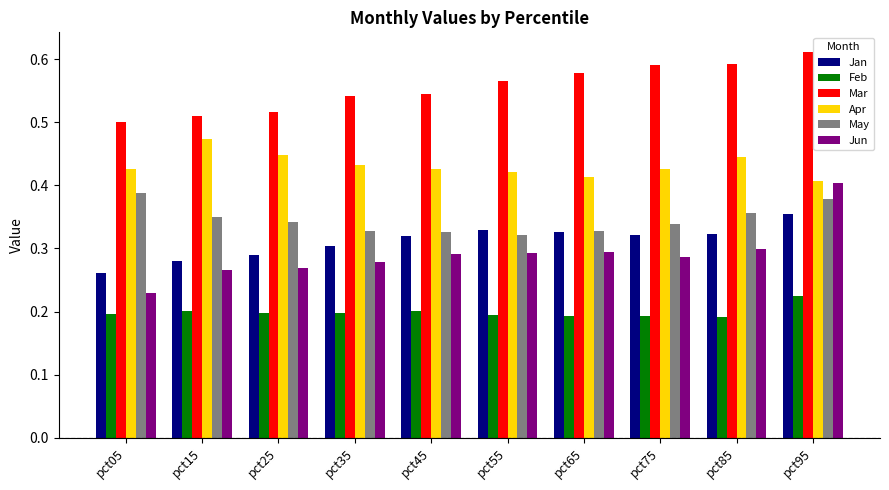

The value of Jun at pct25 is 0.3. True or false?

True